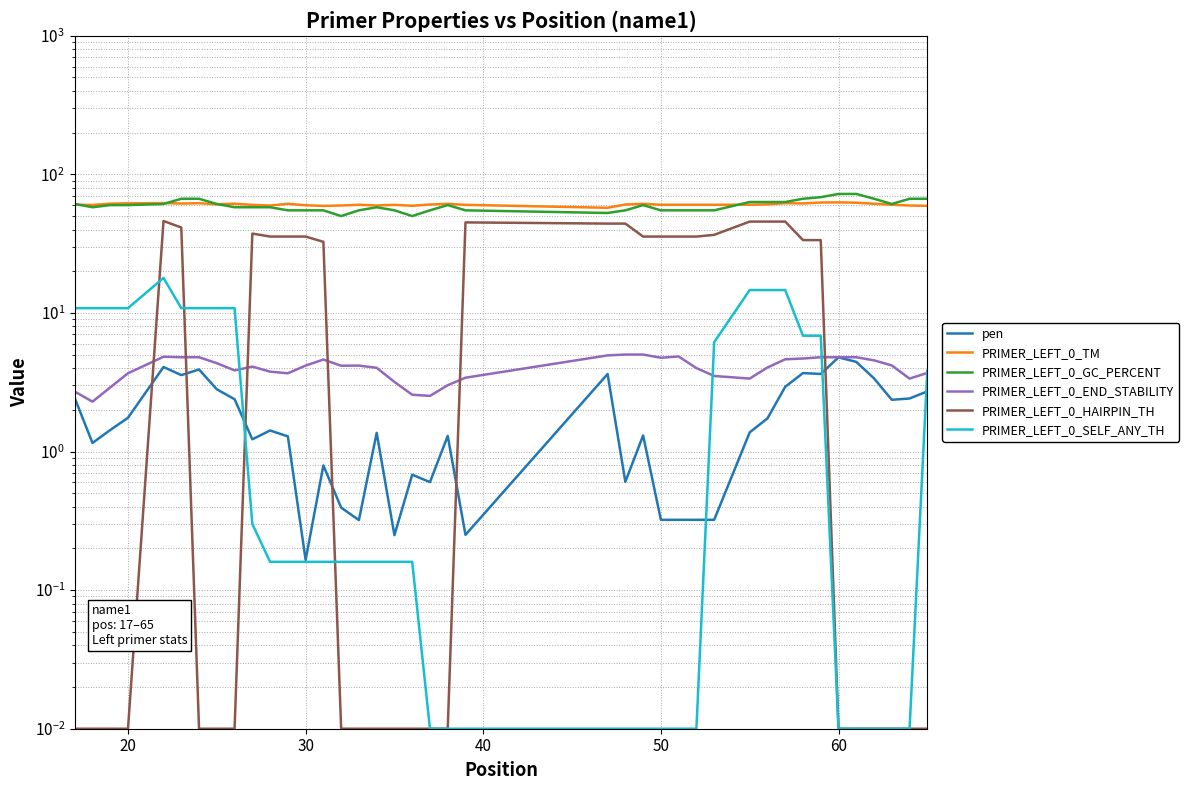

What is the greatest value displayed?

72.2